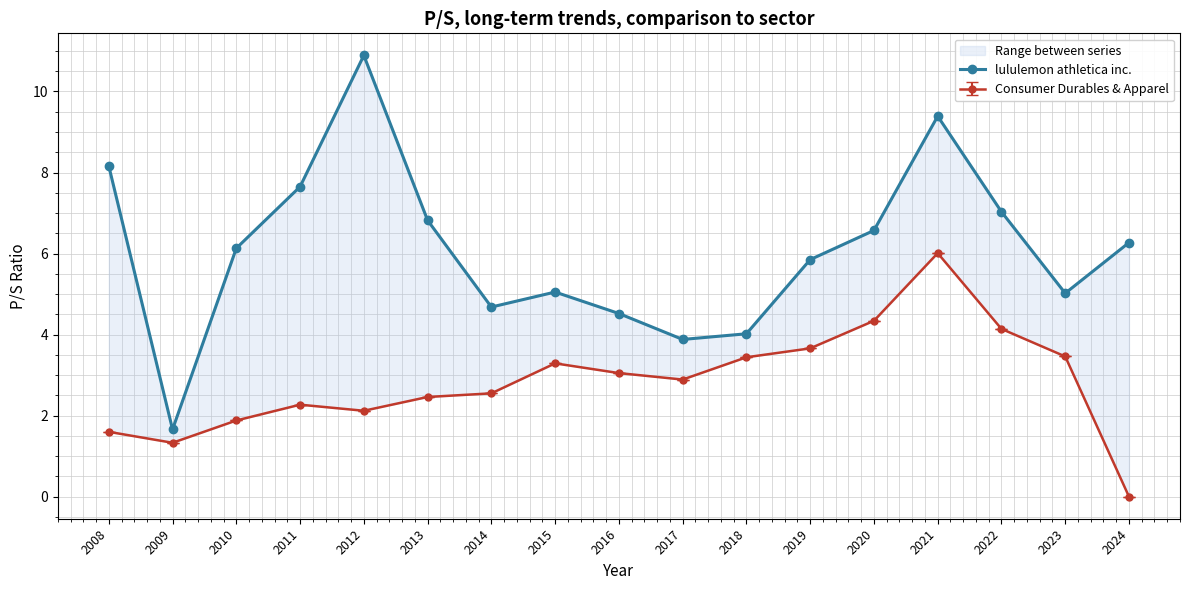

Count the number of data series in this chart.

1